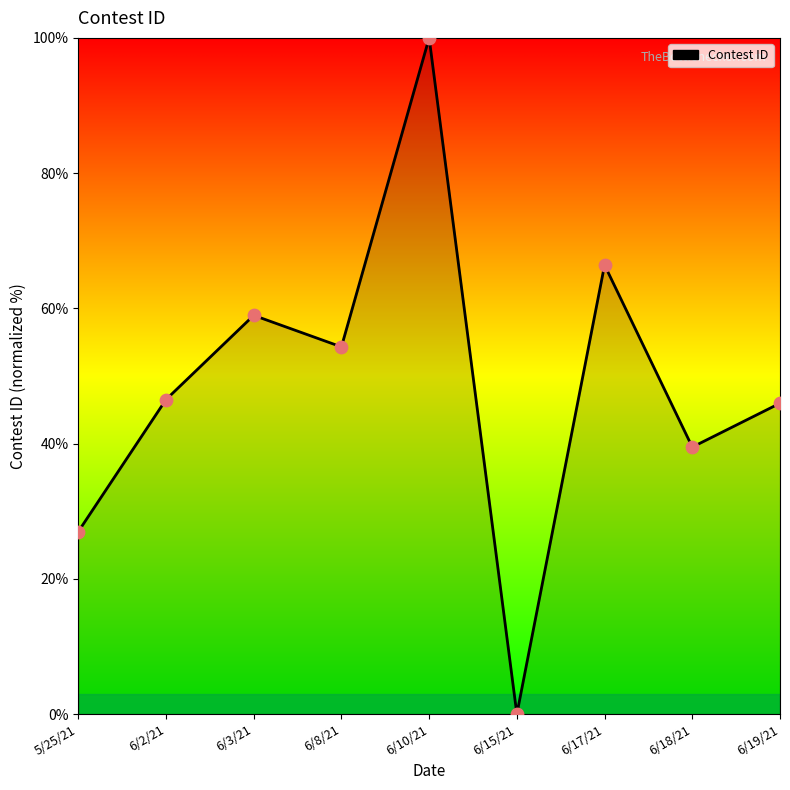

Which has a higher value, 6/10/21 or 6/3/21?

6/10/21